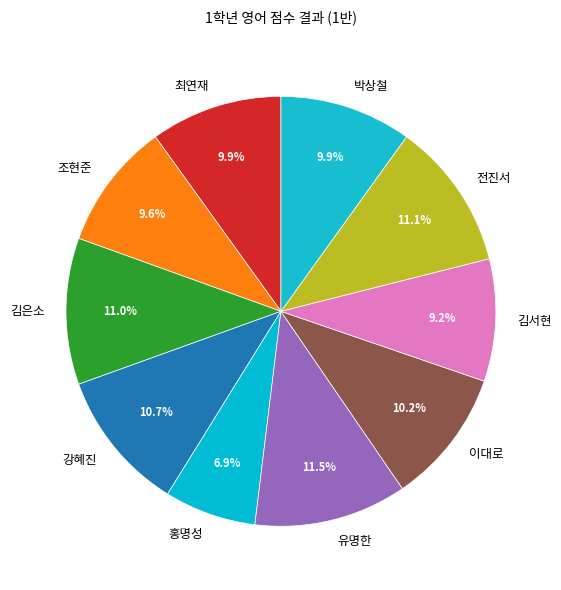

True or false: 조현준 accounts for 1% of the total.

False